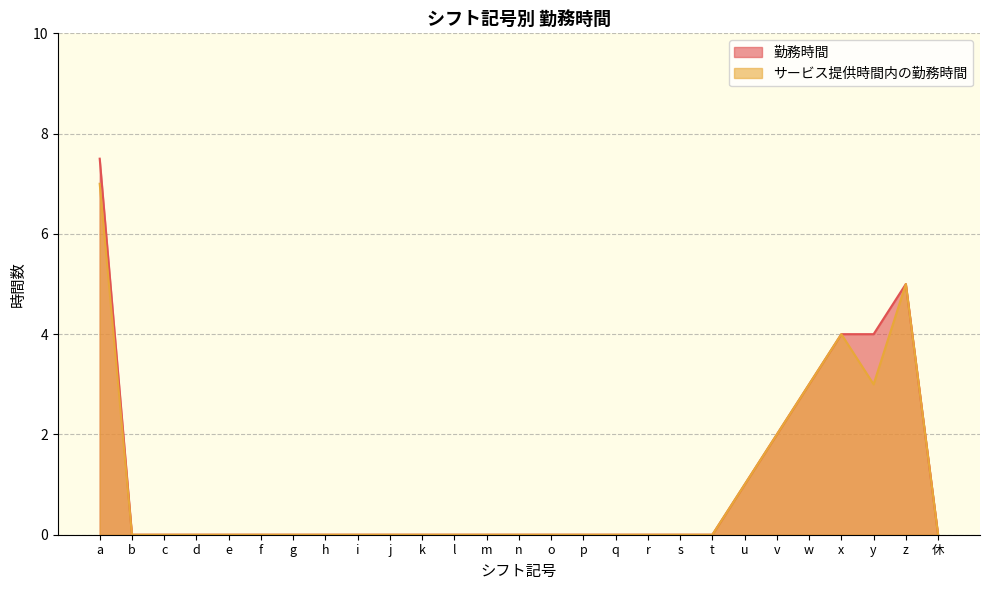

What position from the left is a?

1